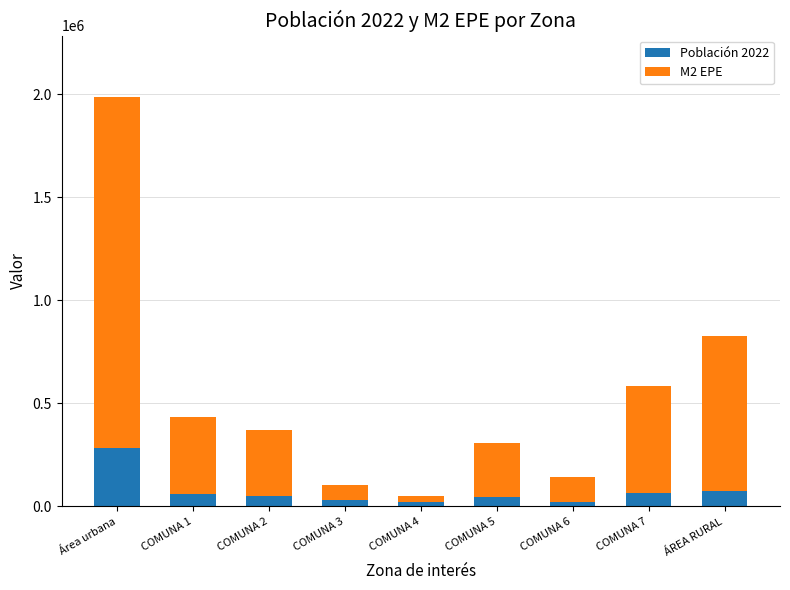

Is it true that Población 2022 equals 284508.0 at Área urbana?

True